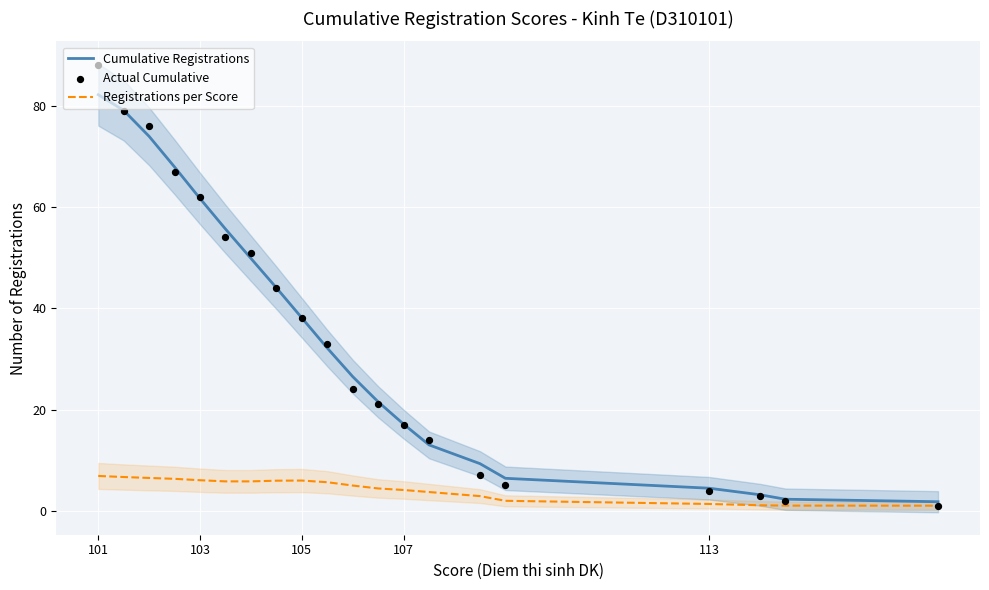

At how many categories does at least one series exceed 54?

6